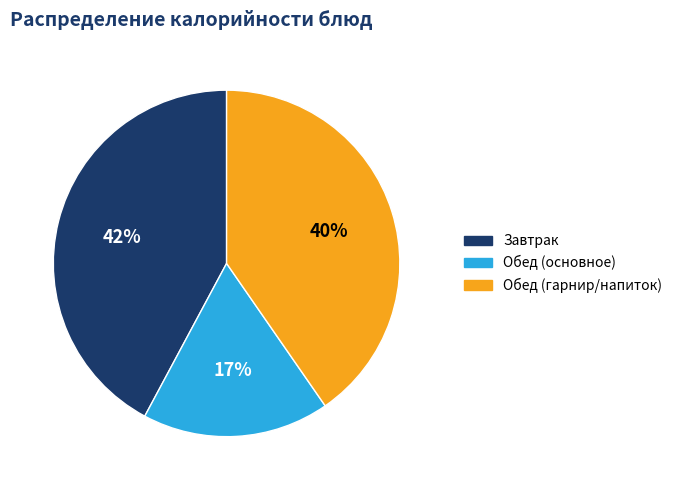

Which slice is the largest?

Завтрак